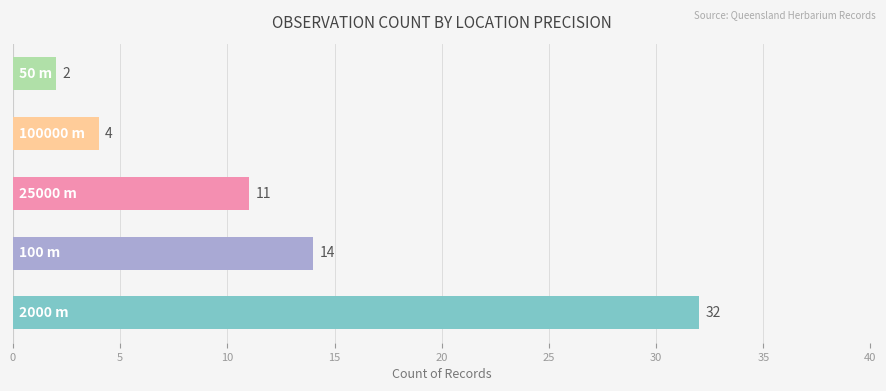

Reading bottom to top, list all the values displayed in this chart.

32	14	11	4	2